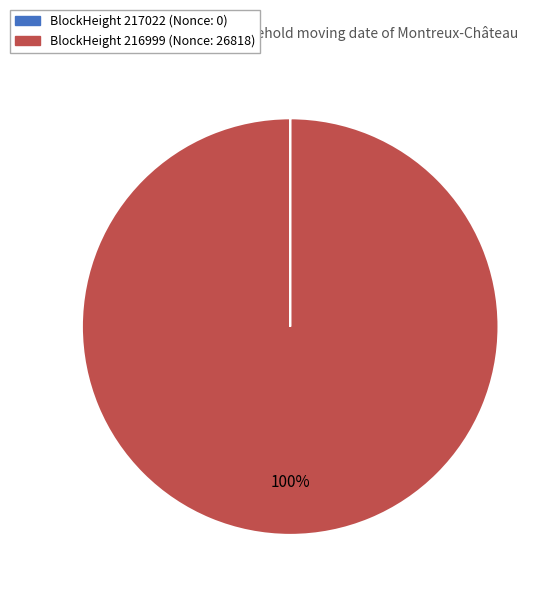

To the nearest percent, what is the difference between the largest and smallest slice percentages?

100%